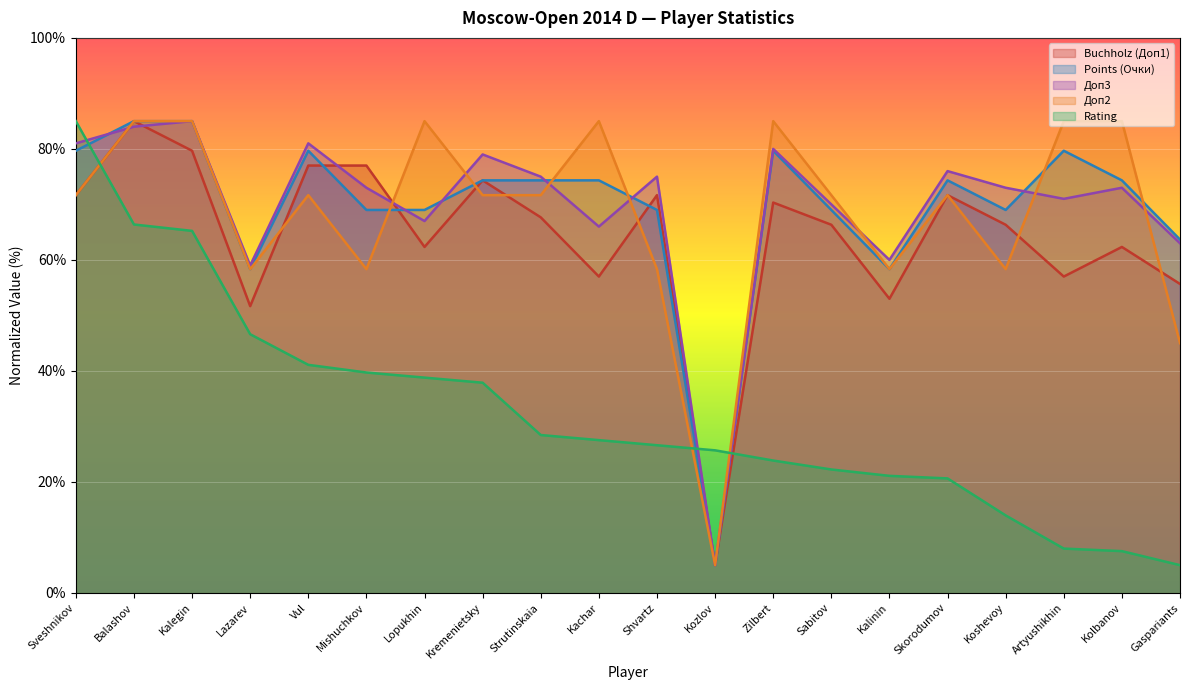

Rank the series by their maximum value, from lowest to highest.

Buchholz (Доп1), Points (Очки), Доп3, Доп2, Rating